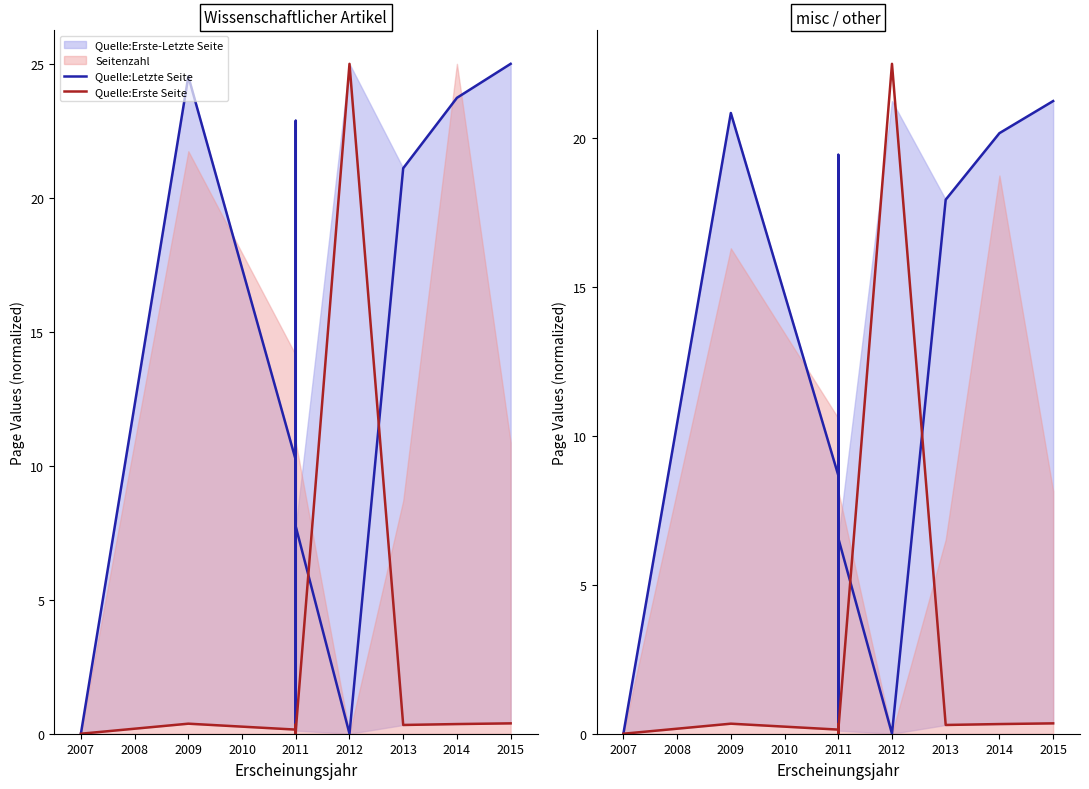

At which category does the chart reach its peak across all series?

2012